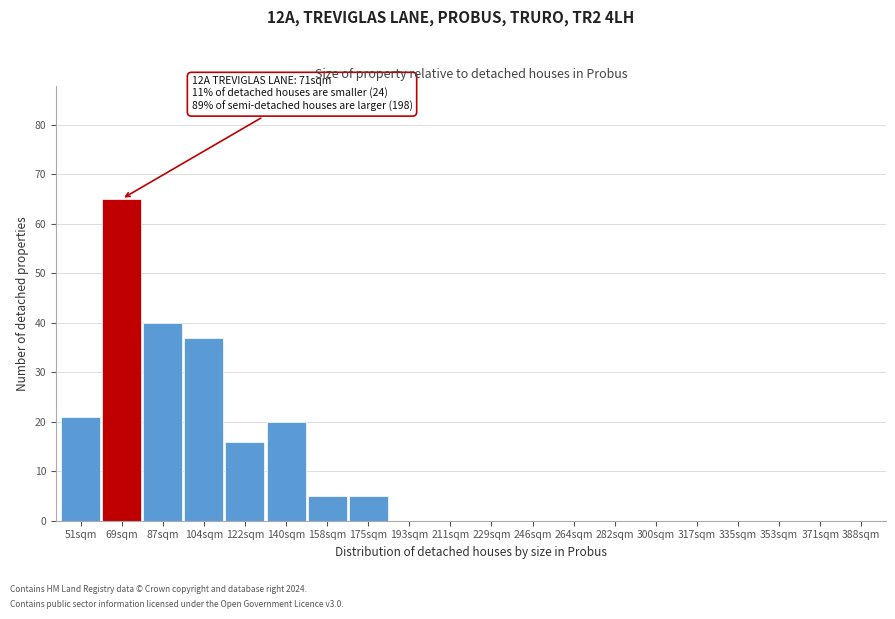

Reading left to right, transcribe all the data shown in this chart.

51sqm=21	69sqm=65	87sqm=40	104sqm=37	122sqm=16	140sqm=20	158sqm=5	175sqm=5	193sqm=0	211sqm=0	229sqm=0	246sqm=0	264sqm=0	282sqm=0	300sqm=0	317sqm=0	335sqm=0	353sqm=0	371sqm=0	388sqm=0